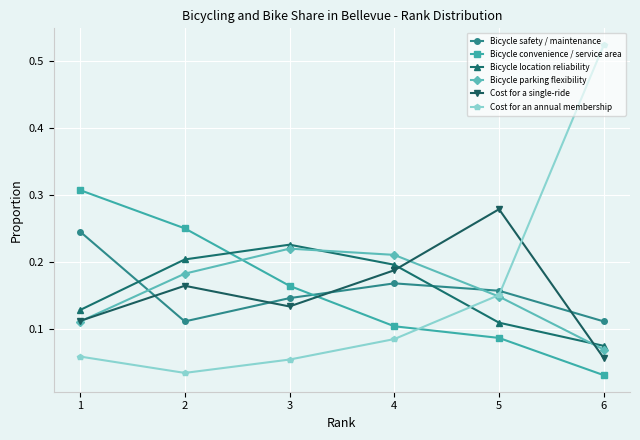

Is it true that Bicycle location reliability equals 0.2 at 3?

True